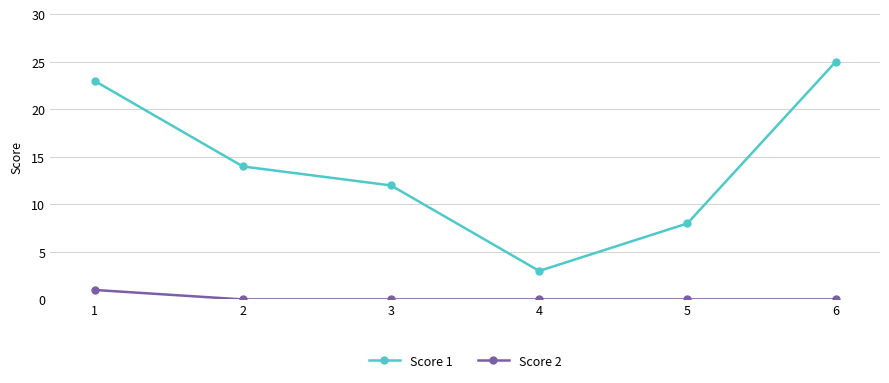

True or false: Score 2 and Score 1 cross at least once.

False